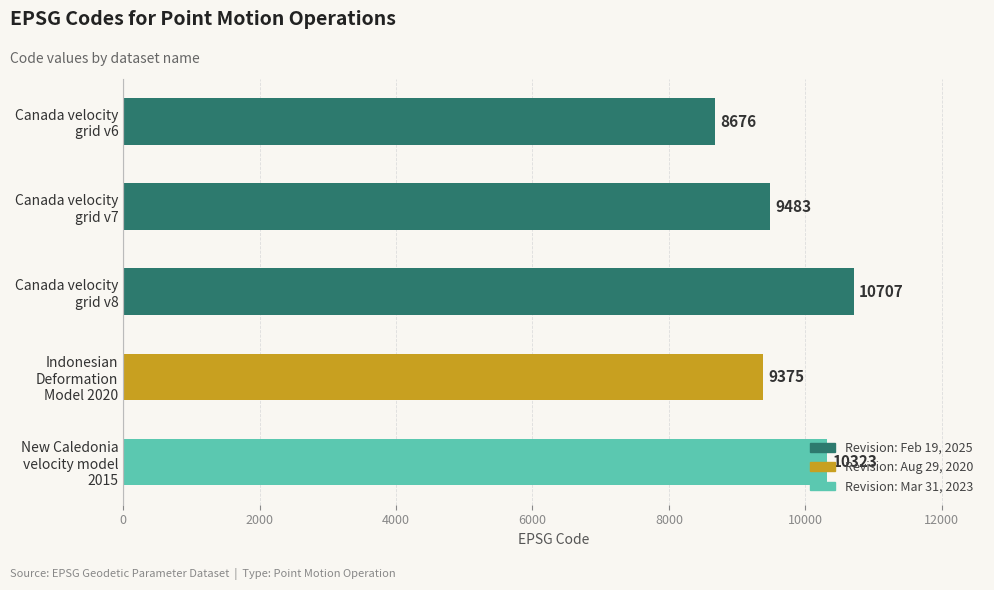

Rank the categories by value from highest to lowest.

Canada velocity
grid v8, New Caledonia
velocity model
2015, Canada velocity
grid v7, Indonesian
Deformation
Model 2020, Canada velocity
grid v6